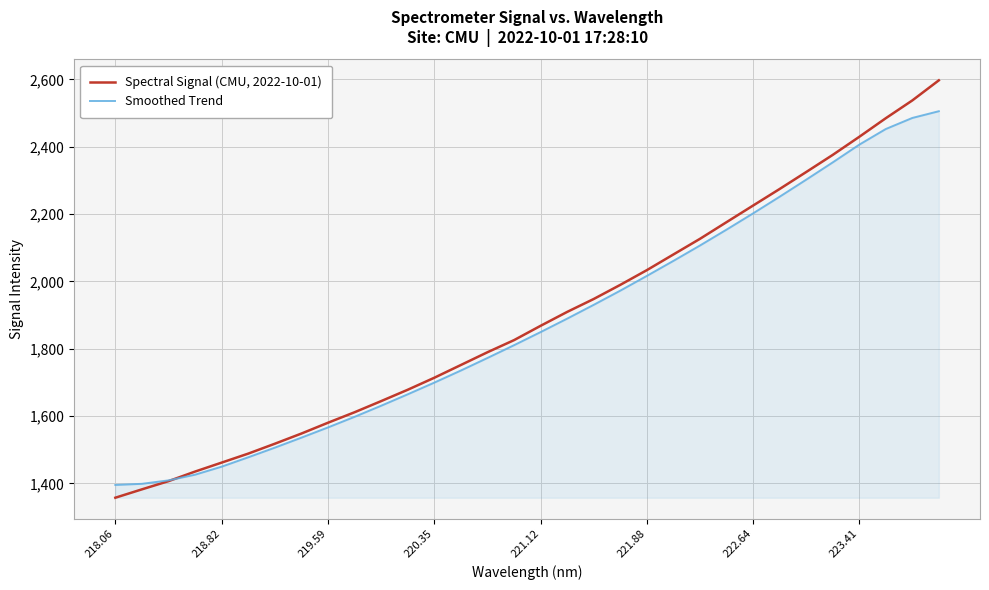

What are all the series names shown in the legend?

Spectral Signal (CMU, 2022-10-01), Smoothed Trend